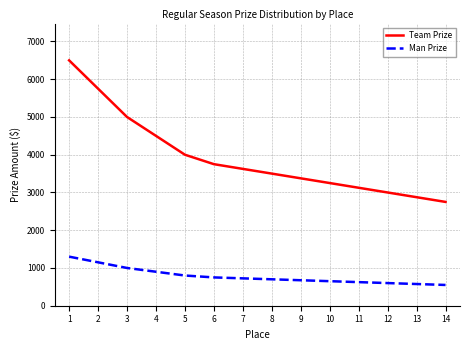

What is the minimum value shown in the chart?

550